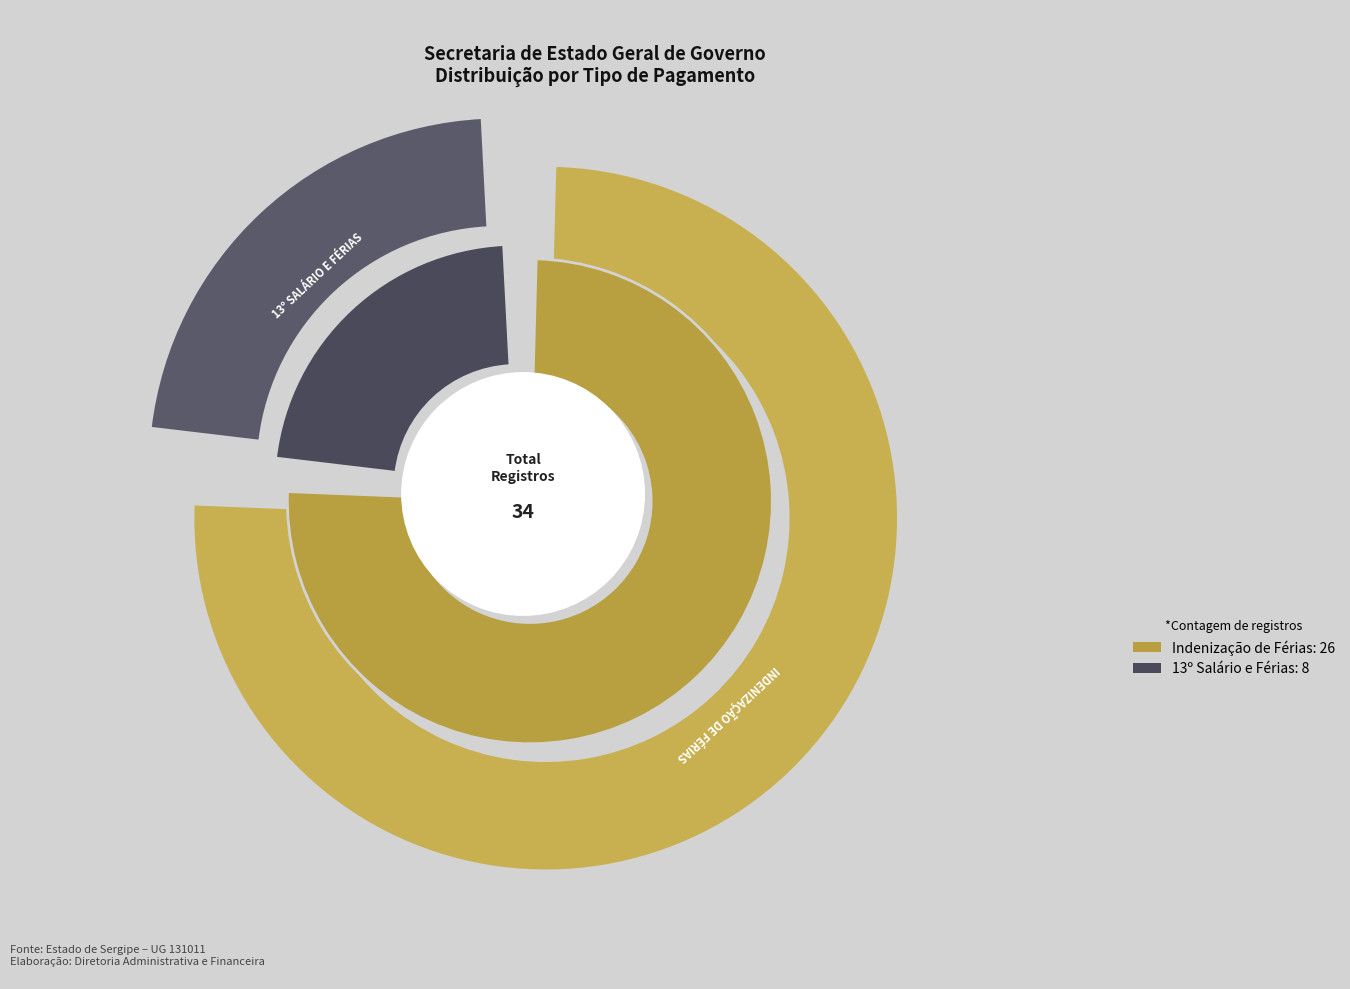

Is it true that 13º Salário e Férias is 14% of the pie?

False